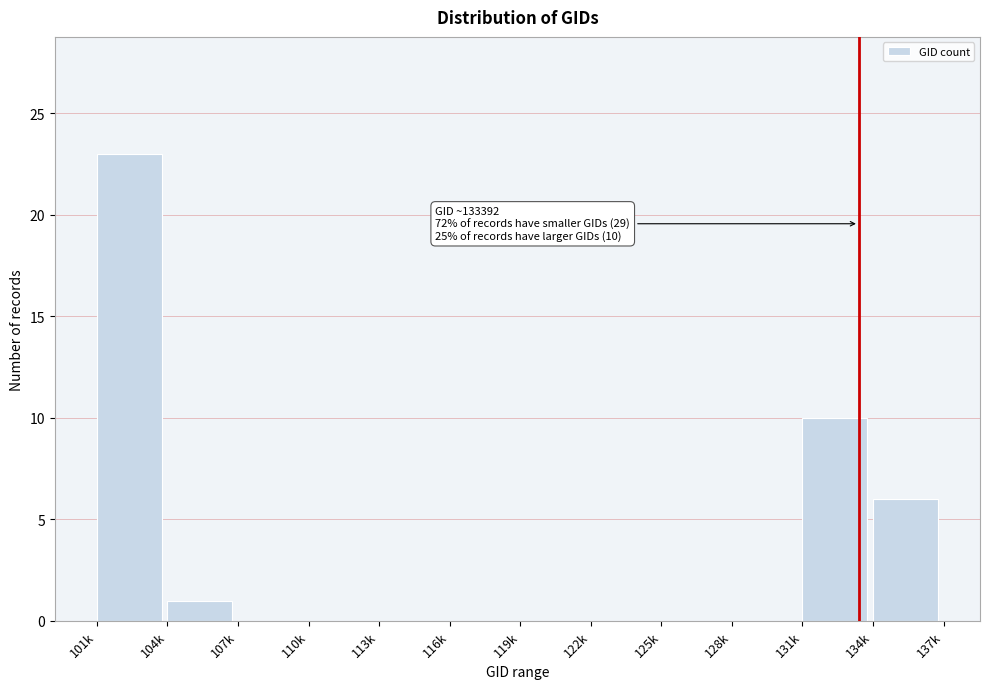

Reading right to left, list all the values displayed in this chart.

134k=6	131k=10	128k=0	125k=0	122k=0	119k=0	116k=0	113k=0	110k=0	107k=0	104k=1	101k=23